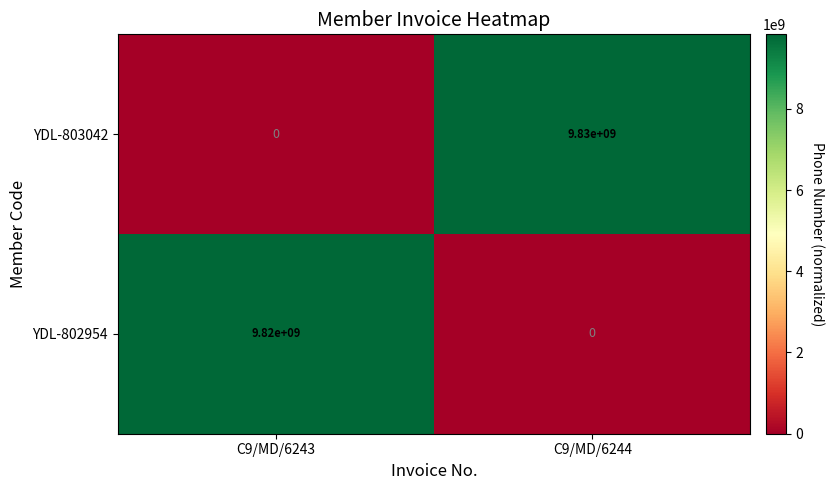

What is the difference between the YDL-802954 values at C9/MD/6243 and C9/MD/6244?

9820000000